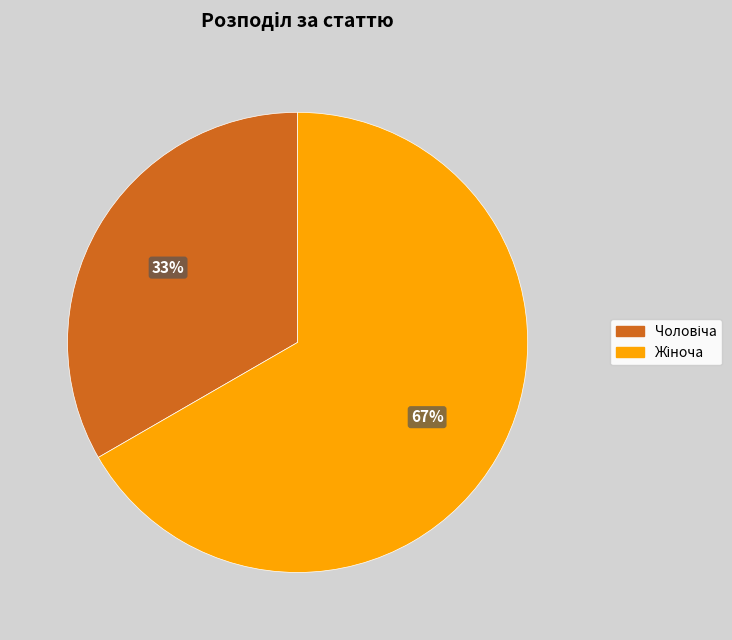

Is there a majority slice in this chart?

Yes